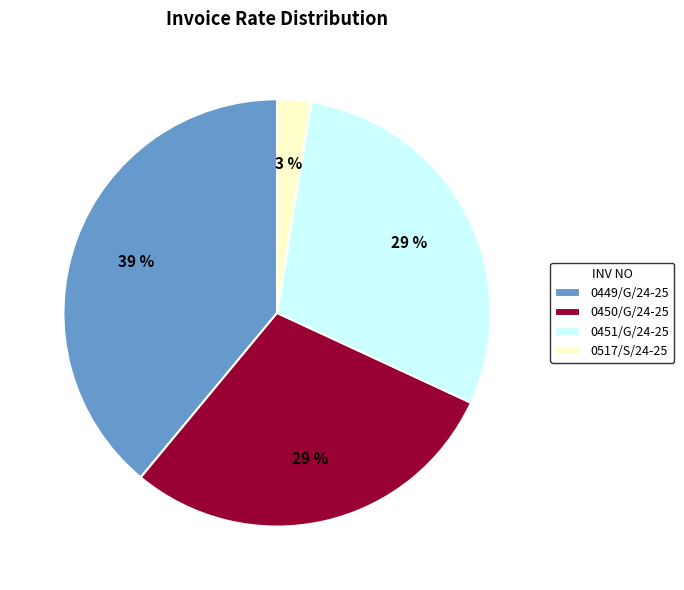

The 0449/G/24-25 slice represents 52% of the pie. True or false?

False